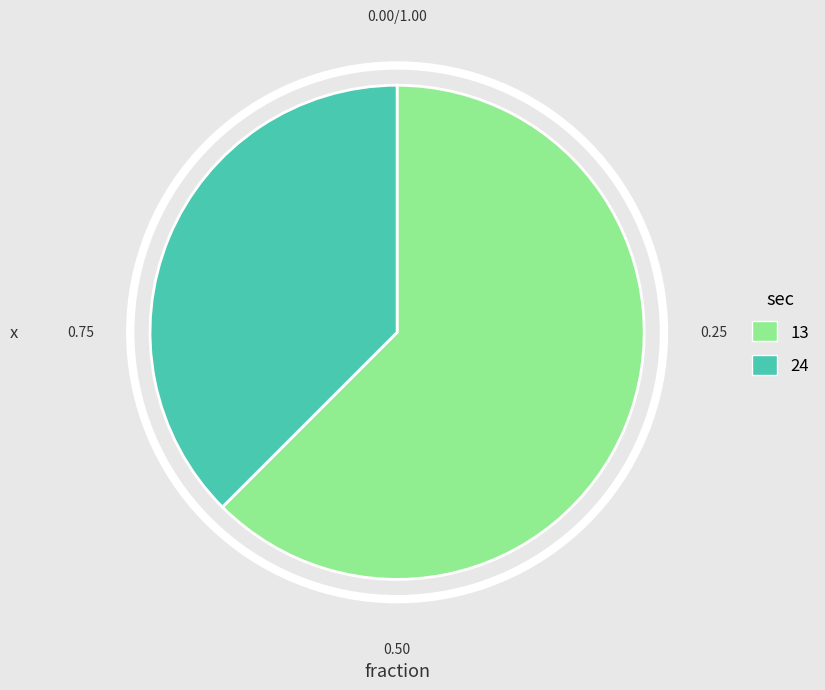

Which category accounts for the majority?

13